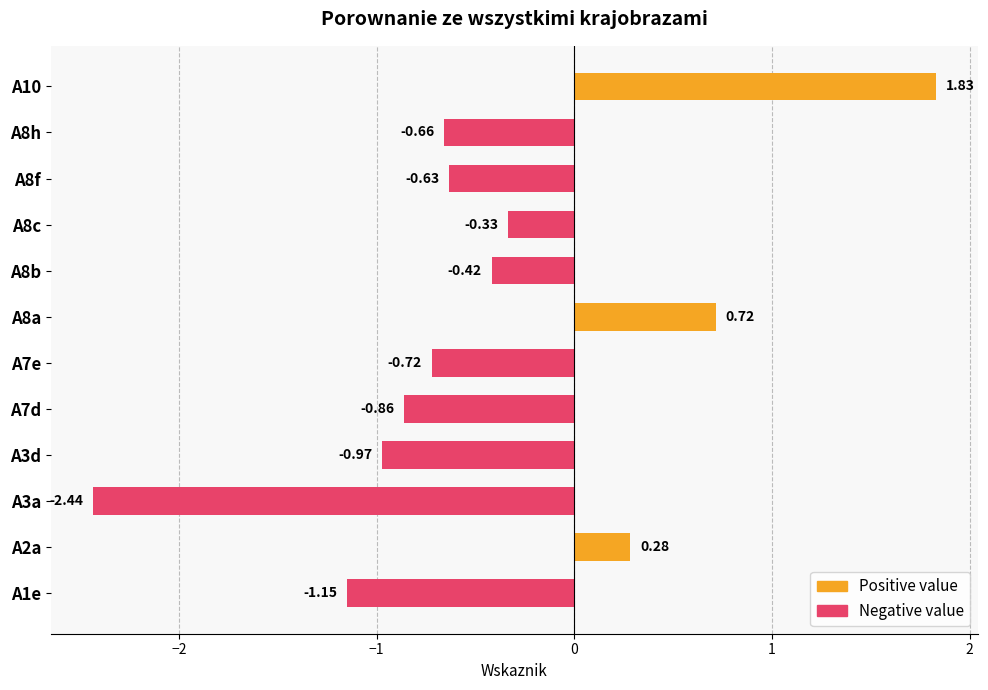

What is the difference between the values at A1e and A8f?

0.5